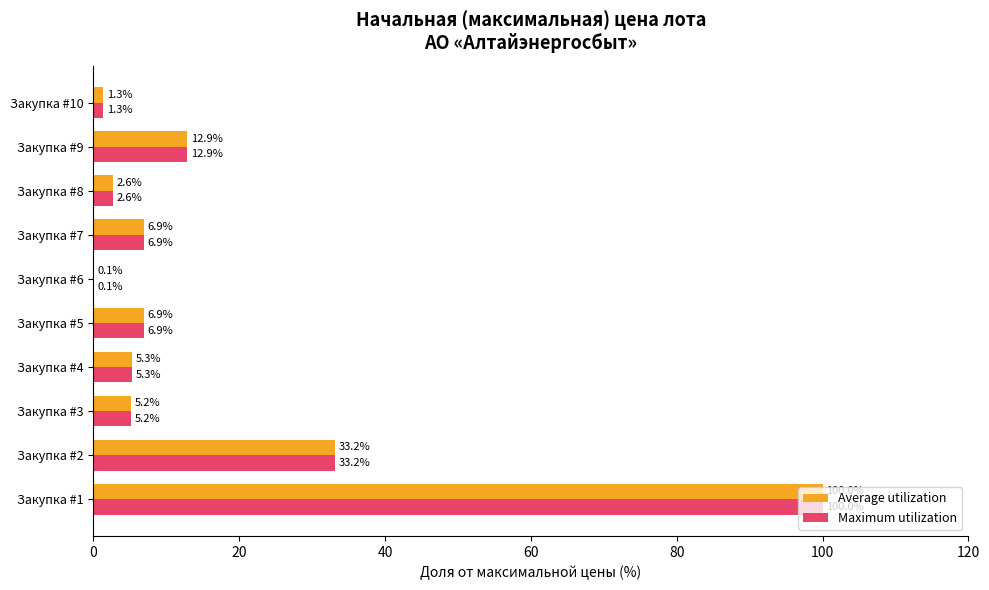

What is the sum of the Maximum utilization values at Закупка #9 and Закупка #4?

18.2